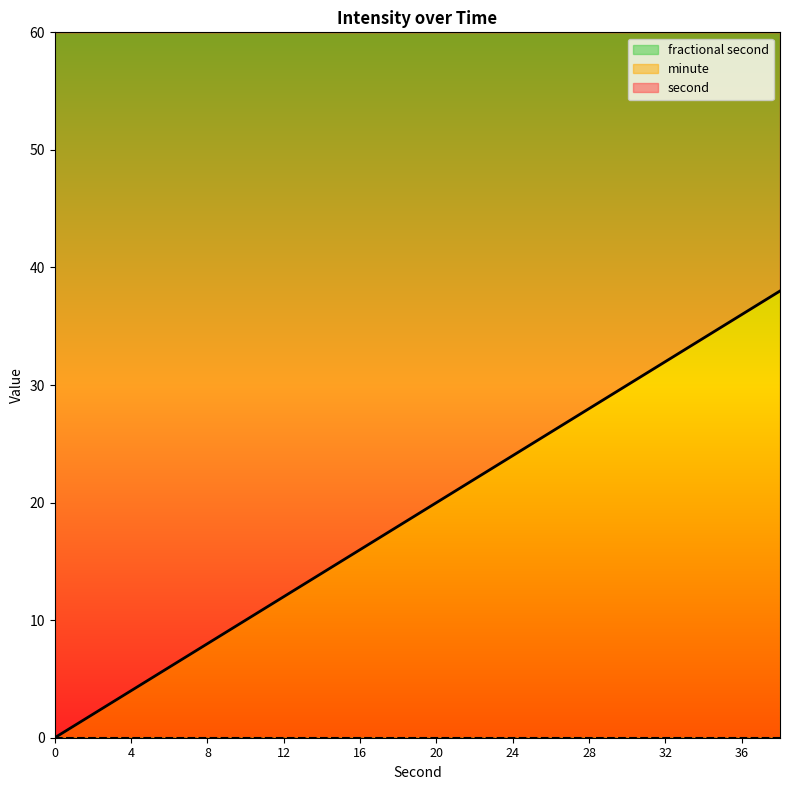

How many lines are shown in the chart?

3